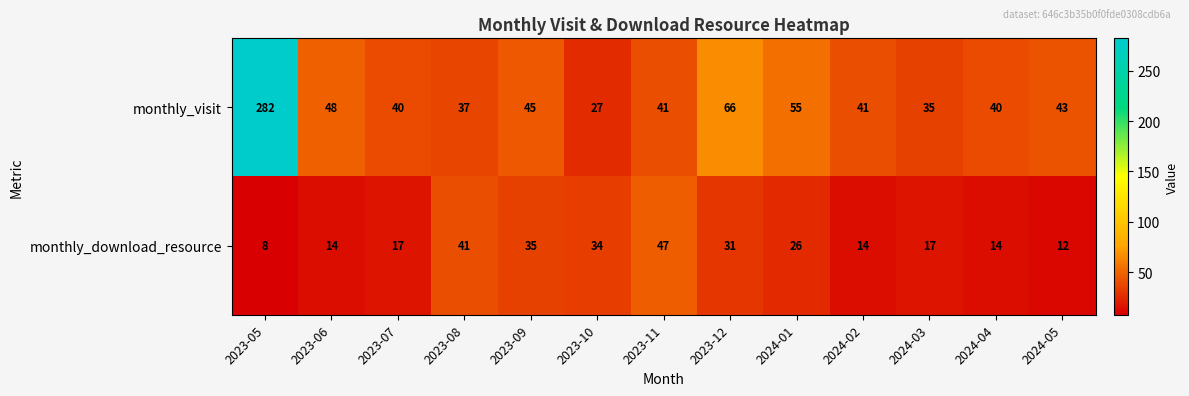

Reading right to left, what are all the values shown in this chart?

monthly_visit: 2024-05=43	2024-04=40	2024-03=35	2024-02=41	2024-01=55	2023-12=66	2023-11=41	2023-10=27	2023-09=45	2023-08=37	2023-07=40	2023-06=48	2023-05=282
monthly_download_resource: 2024-05=12	2024-04=14	2024-03=17	2024-02=14	2024-01=26	2023-12=31	2023-11=47	2023-10=34	2023-09=35	2023-08=41	2023-07=17	2023-06=14	2023-05=8